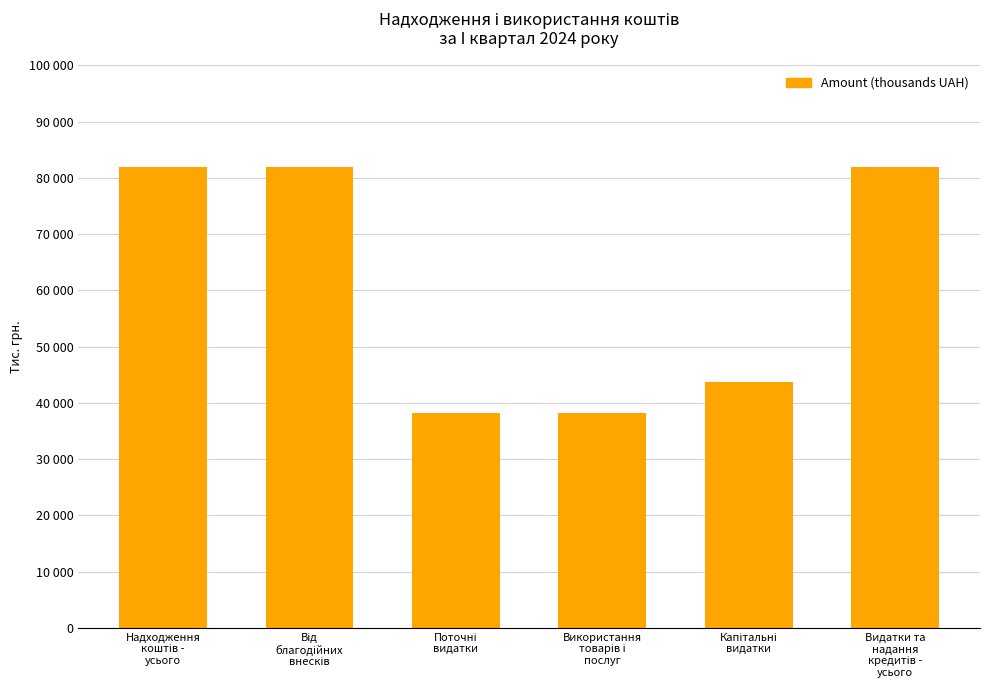

What is the value of the 4th bar from the left?

38175.8